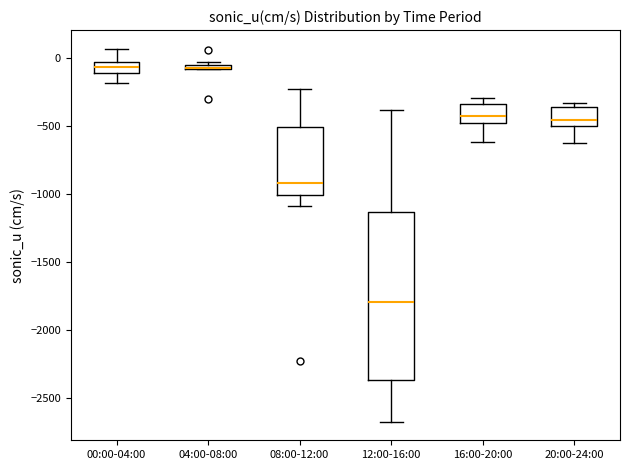

Which box is the tallest, from its lower edge to its upper edge?

12:00-16:00